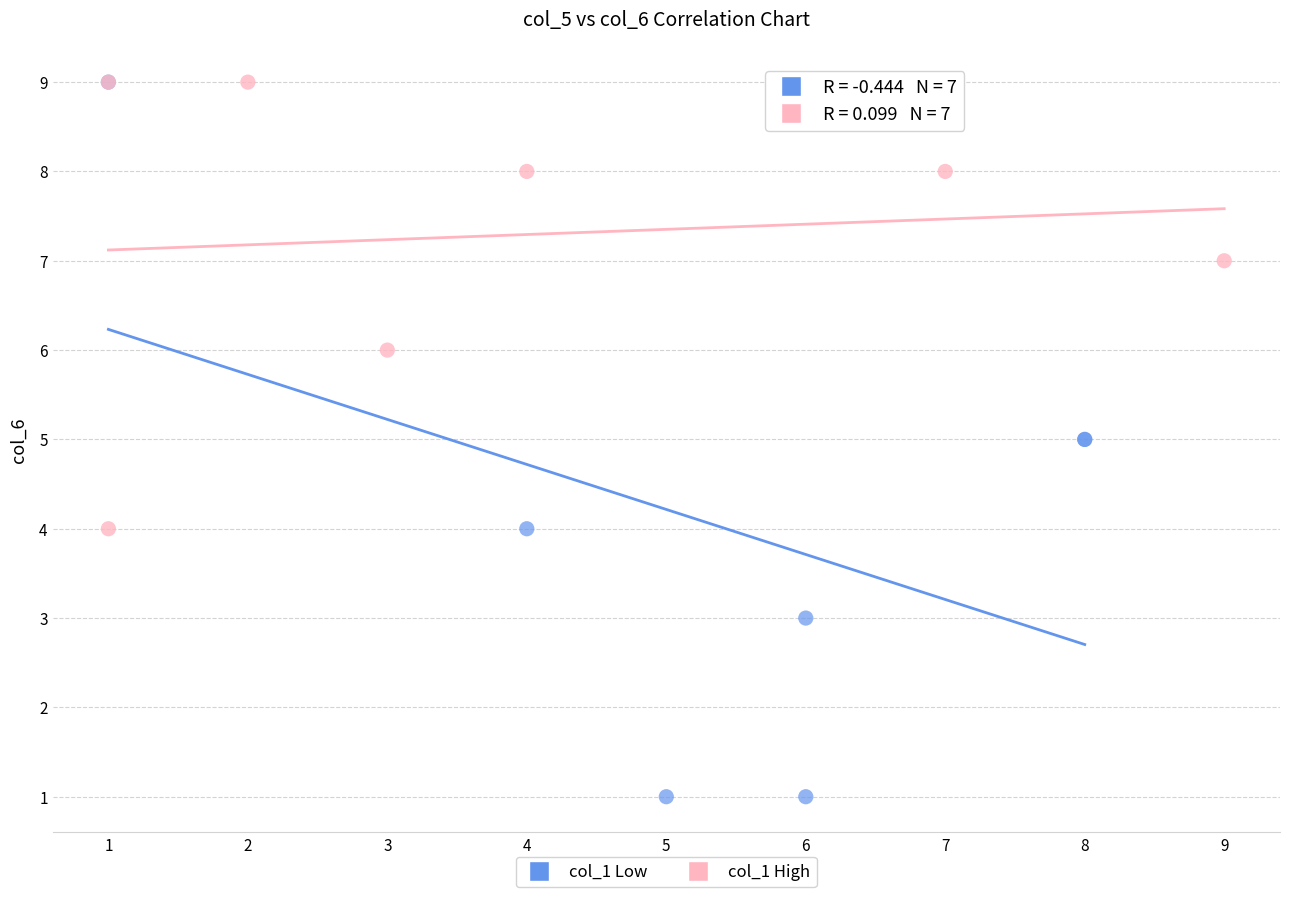

Which series has the widest spread of Y values?

col_1 Low